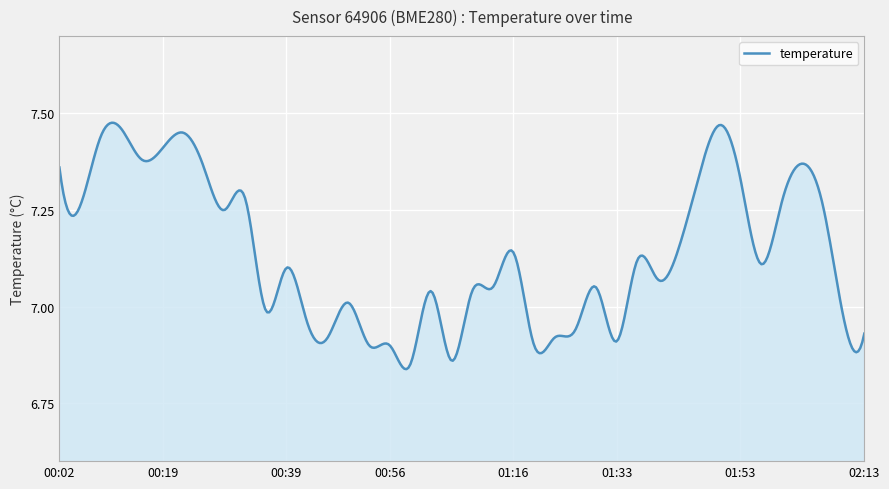

What is the difference between the maximum and minimum values?

0.6